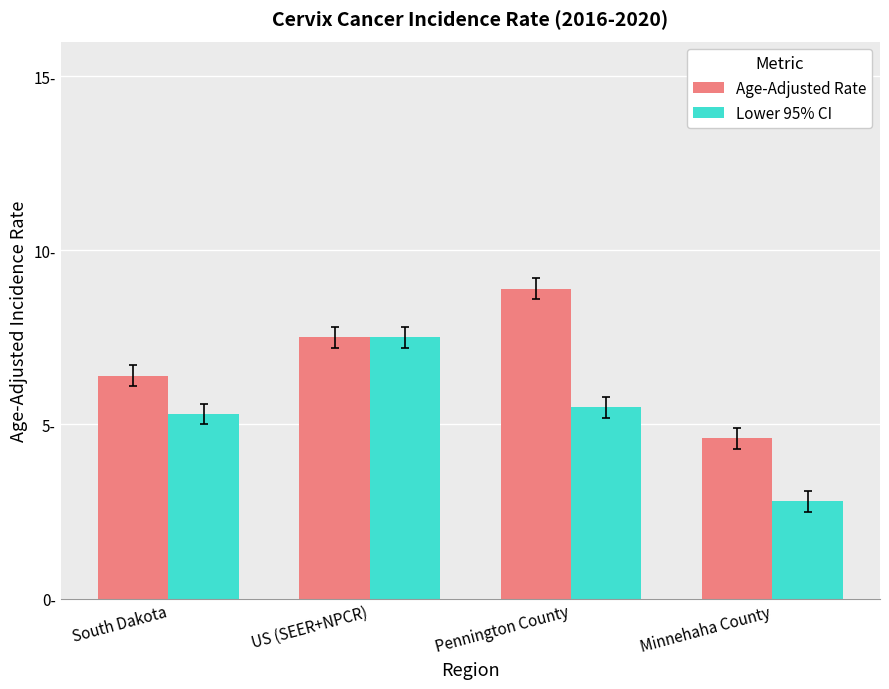

What is the label of the 2nd bar from the left?

US (SEER+NPCR)